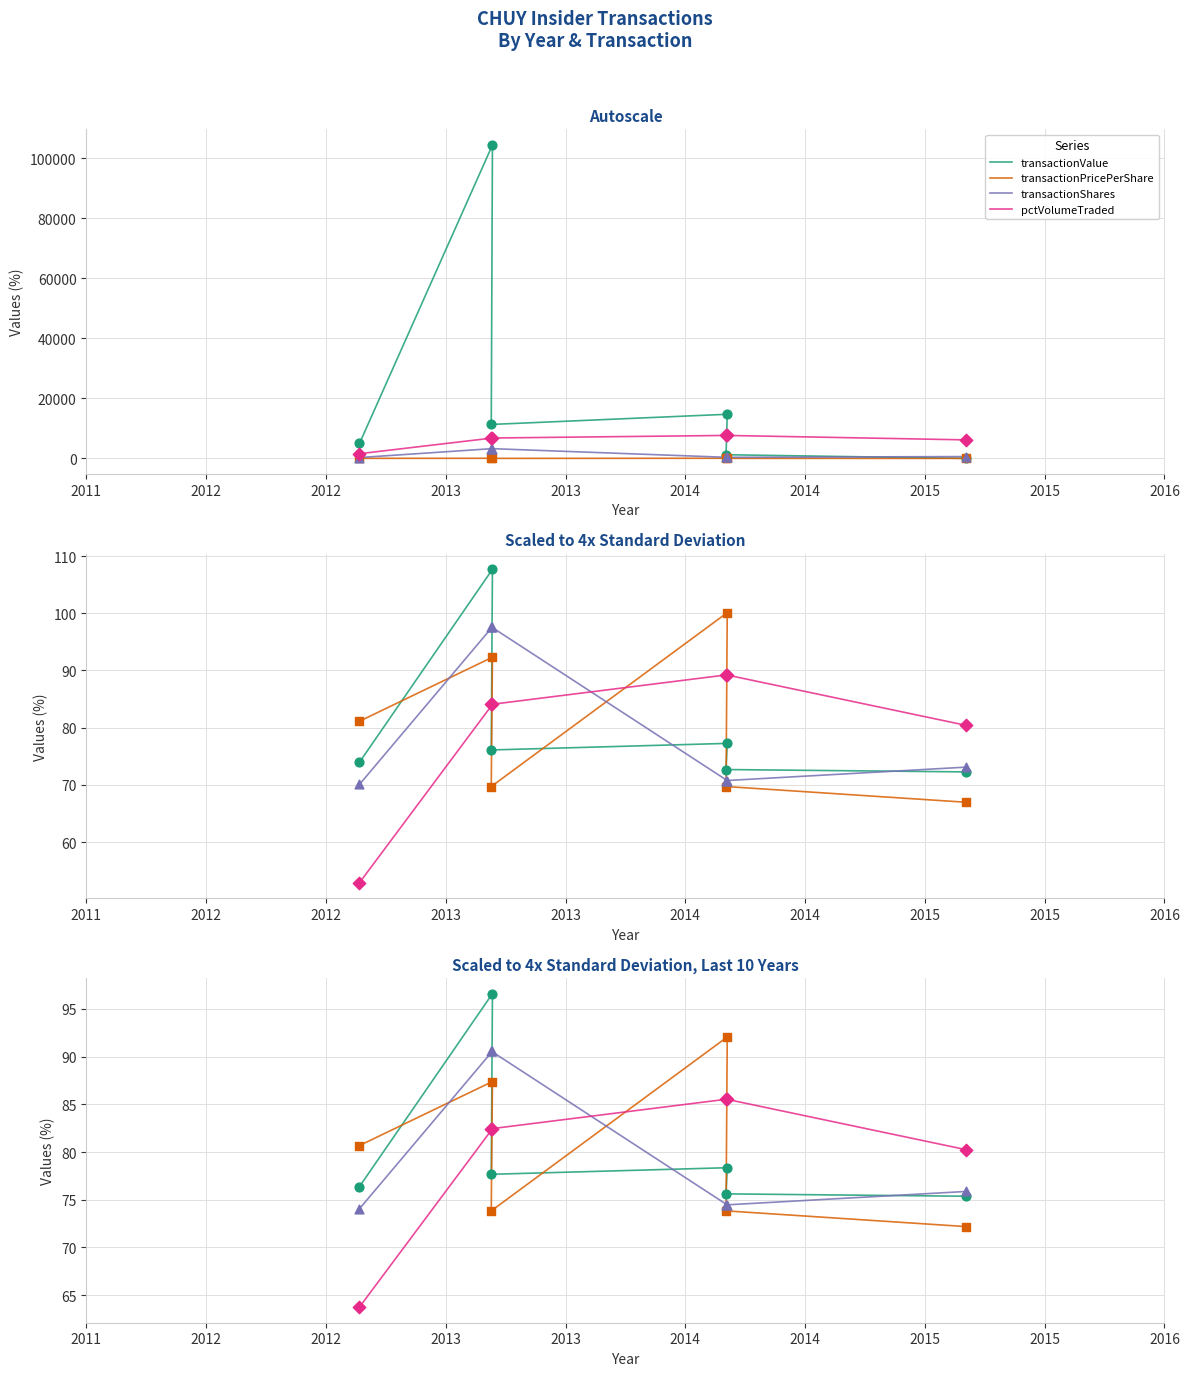

What are all the series names shown in the legend?

transactionValue, transactionPricePerShare, transactionShares, pctVolumeTraded